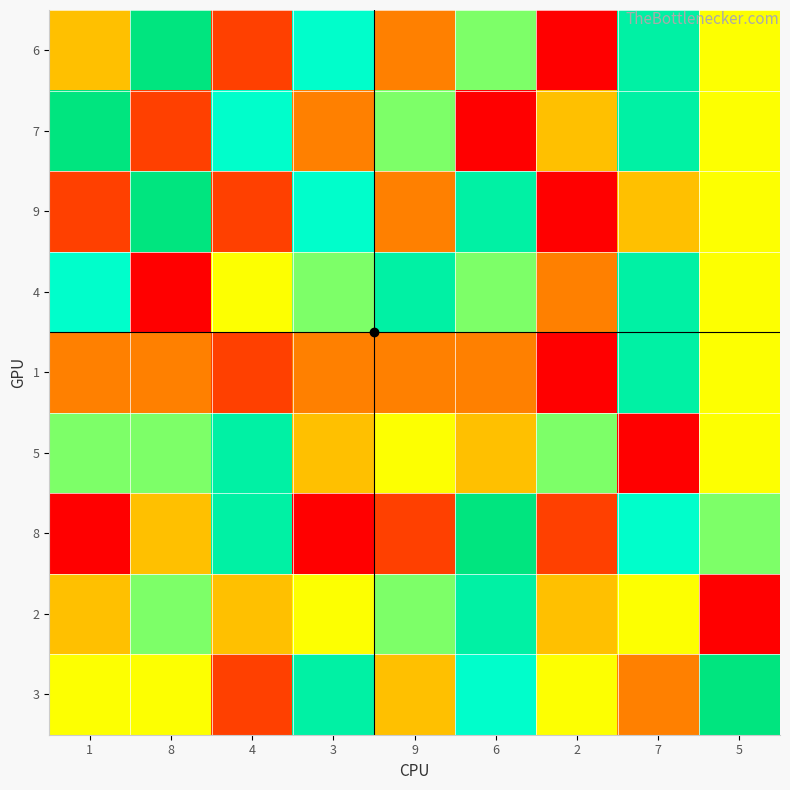

What is the smallest value displayed?

1